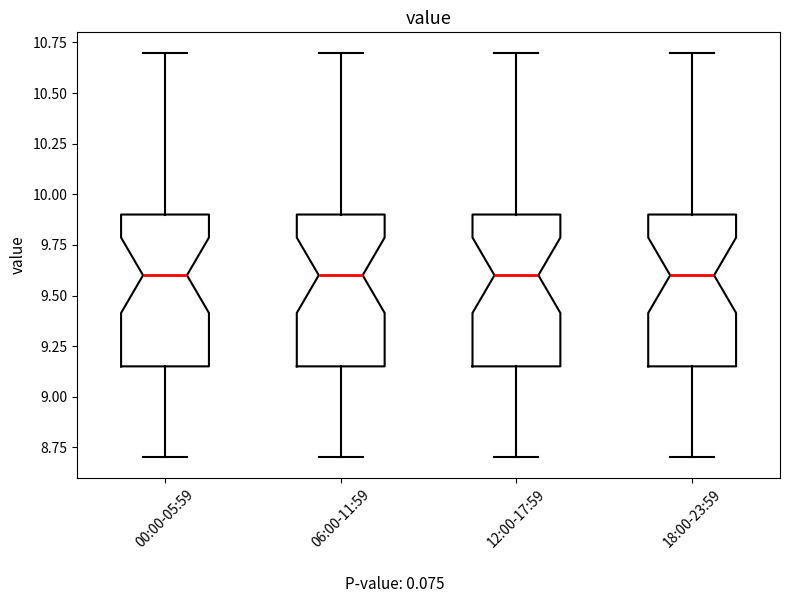

Reading left to right, read every box against the y-axis: the position of its median line, the range the box covers, and the ends of its whiskers. The values are not printed on the chart, so give them approximately, as read against the axis.

00:00-05:59: median 9.60, box 9.15 to 9.90, whiskers 8.70 to 10.70
06:00-11:59: median 9.60, box 9.15 to 9.90, whiskers 8.70 to 10.70
12:00-17:59: median 9.60, box 9.15 to 9.90, whiskers 8.70 to 10.70
18:00-23:59: median 9.60, box 9.15 to 9.90, whiskers 8.70 to 10.70